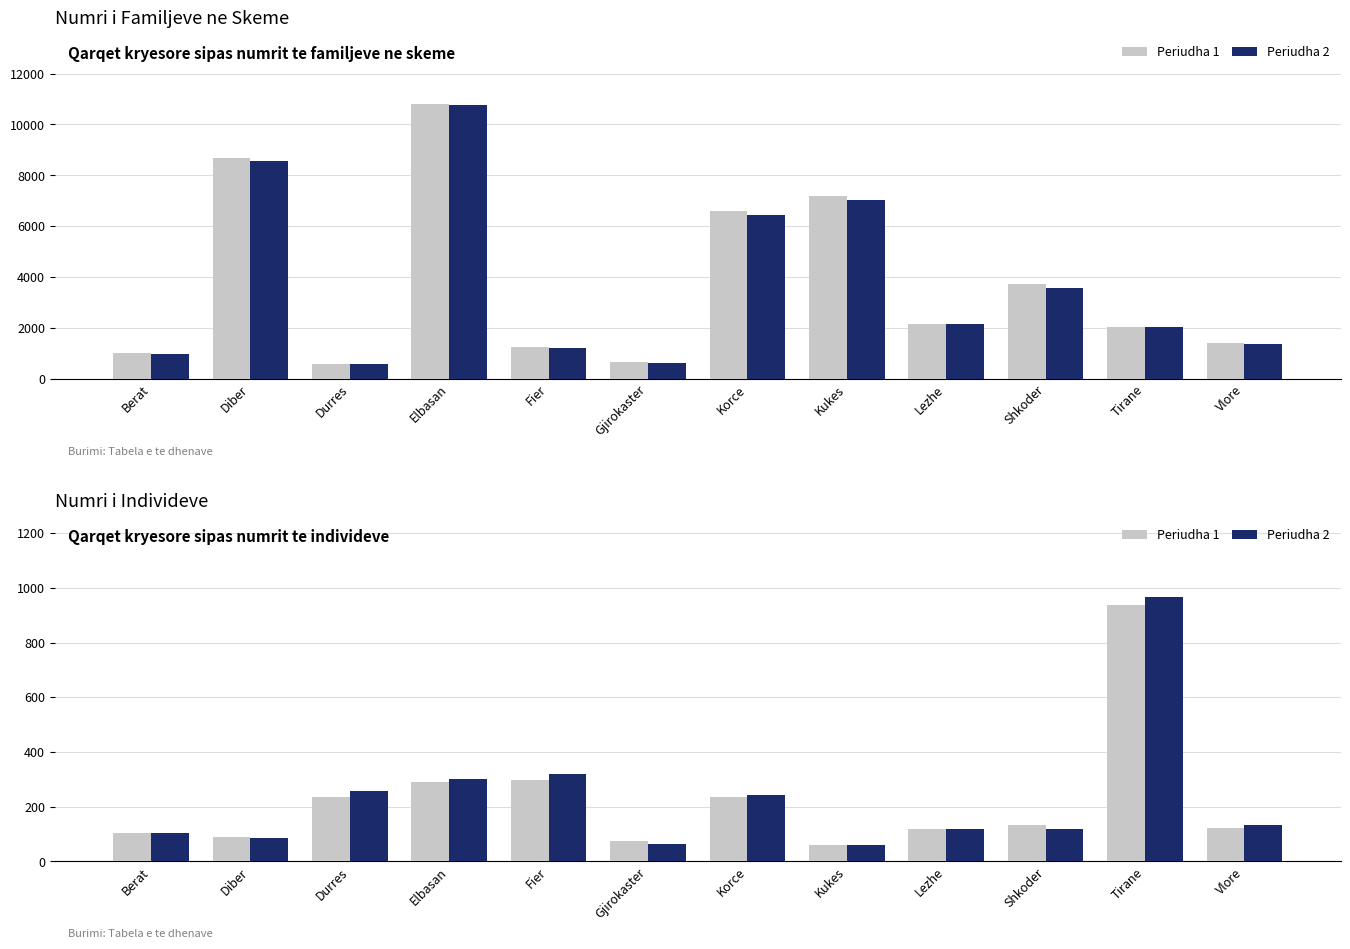

What is the sum of the Periudha 1 values at Elbasan and Korce?

526